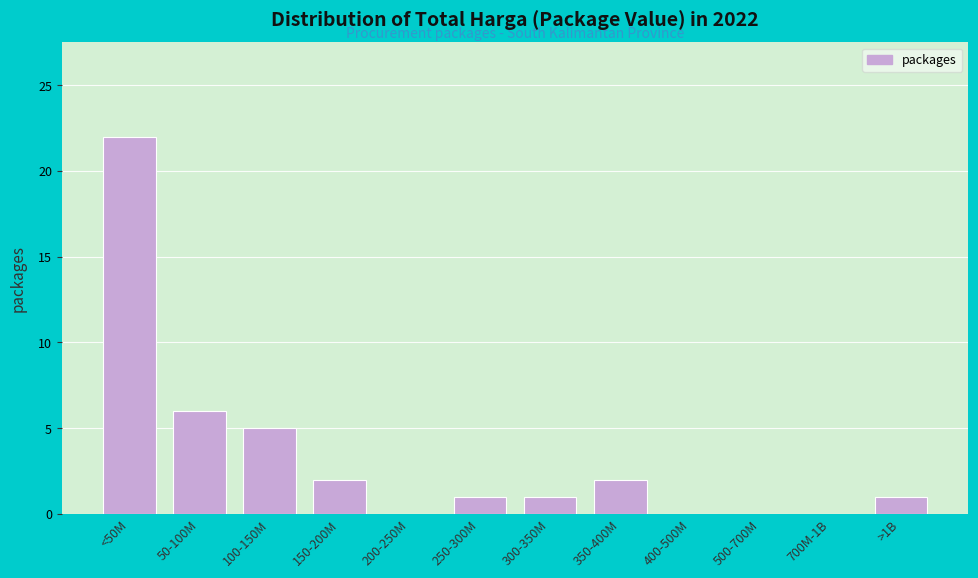

Reading right to left, list all the values displayed in this chart.

>1B=1	700M-1B=0	500-700M=0	400-500M=0	350-400M=2	300-350M=1	250-300M=1	200-250M=0	150-200M=2	100-150M=5	50-100M=6	<50M=22